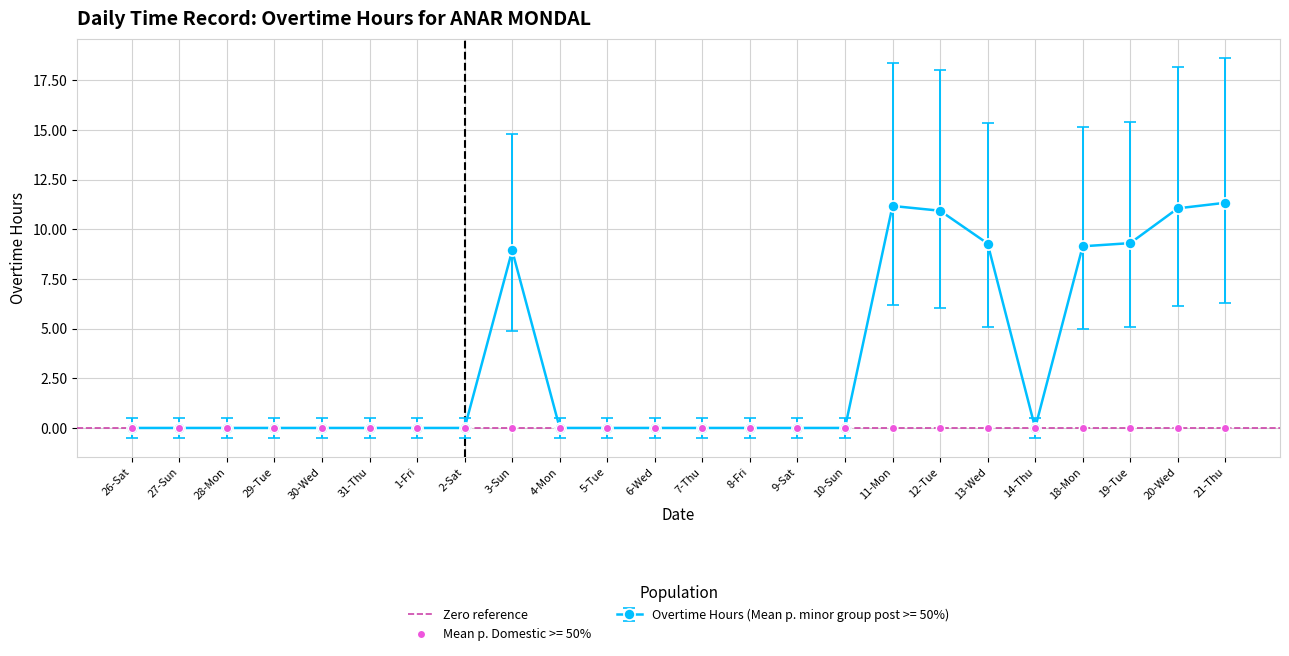

What is the label of the 7th point from the right?

12-Tue